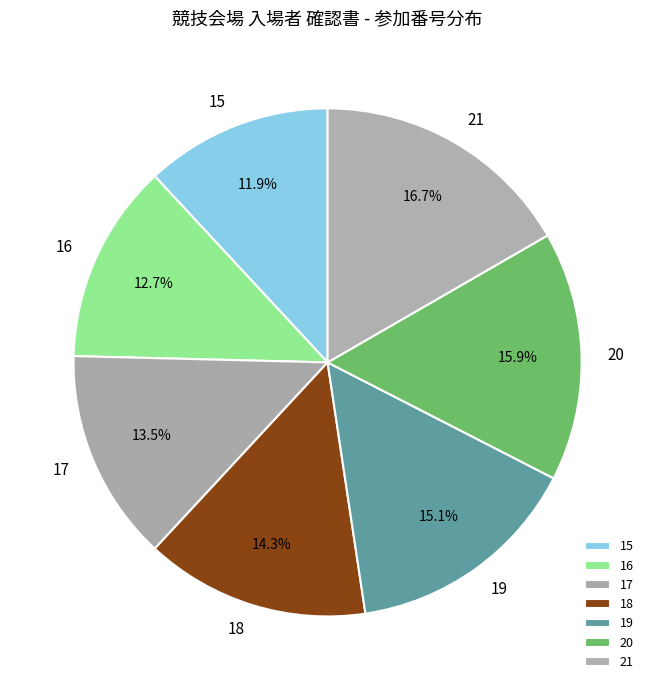

Is there a majority slice in this chart?

No